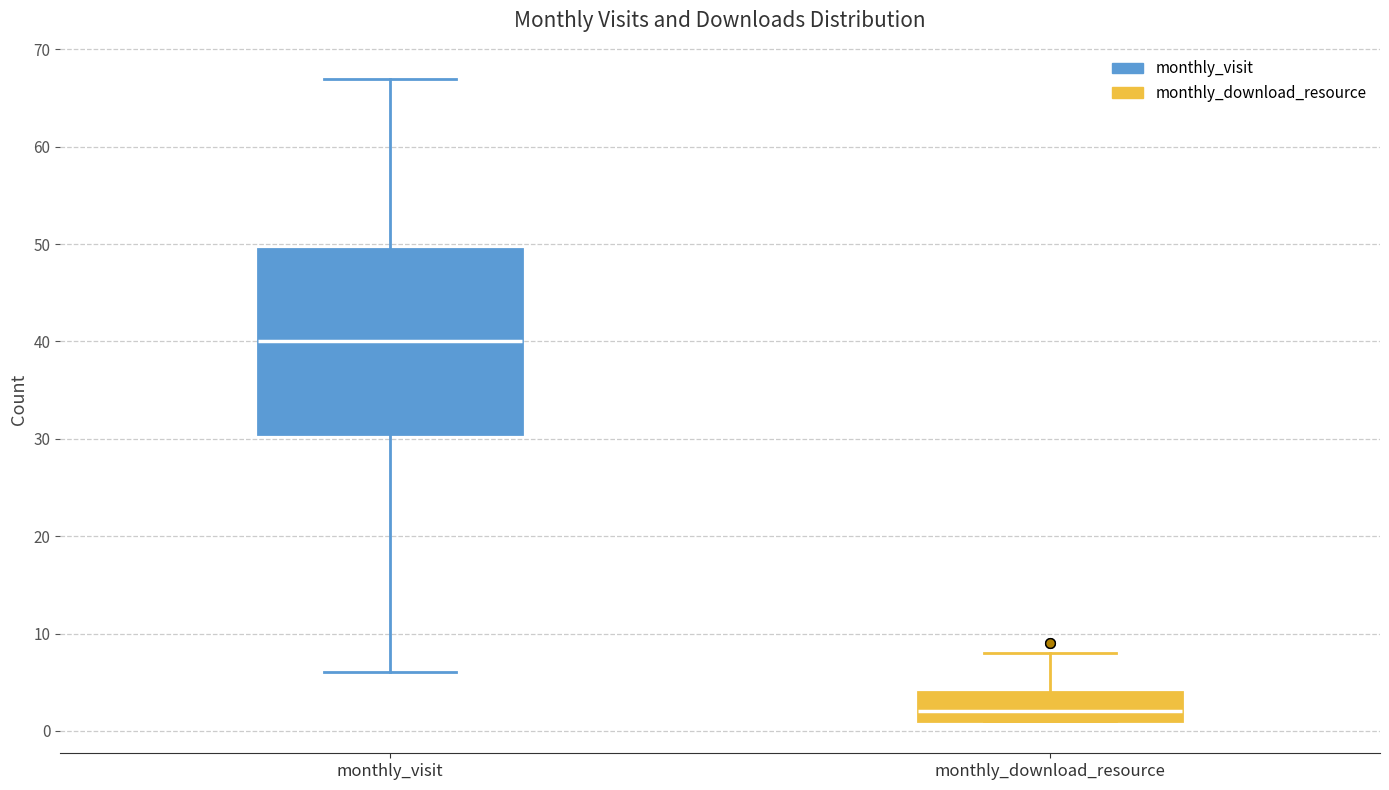

Reading left to right, transcribe this box plot: for each box, give where its median line is, the range the box spans, and where its two whiskers end, as read against the y-axis. The values are not printed on the chart, so give them approximately, as read against the axis.

monthly_visit: median 40, box 31 to 50, whiskers 6 to 67
monthly_download_resource: median 2, box 1 to 4, whiskers 1 to 8